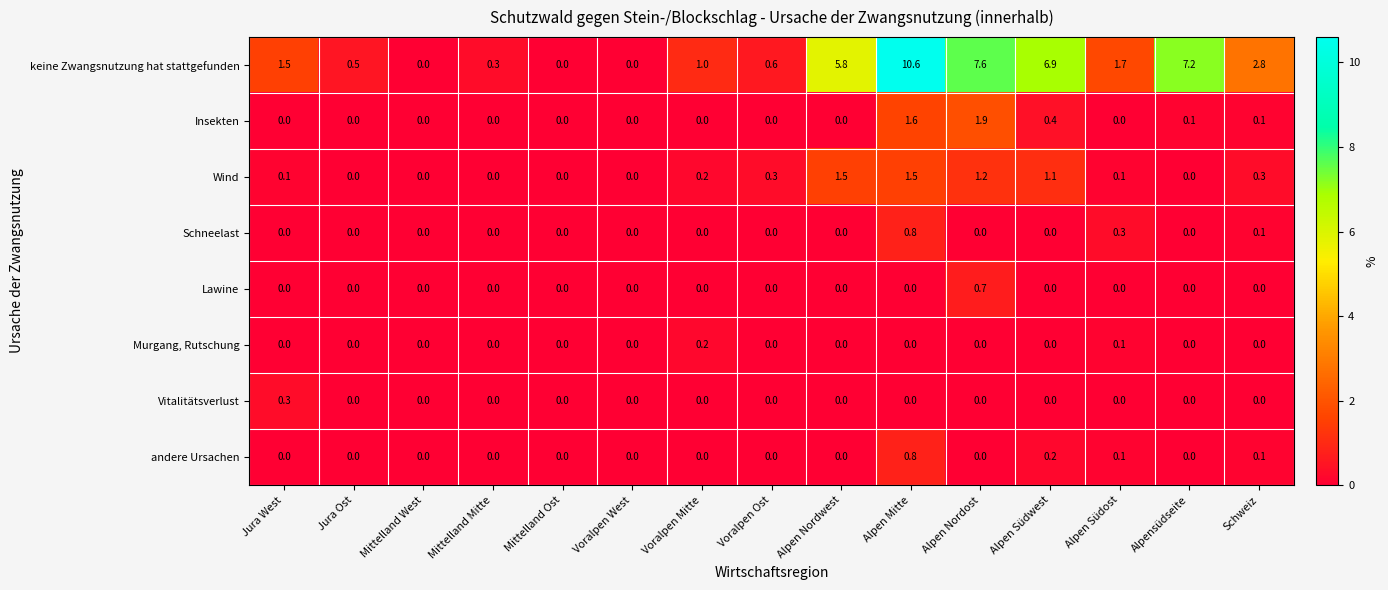

Which series has the largest total across all categories?

keine Zwangsnutzung hat stattgefunden